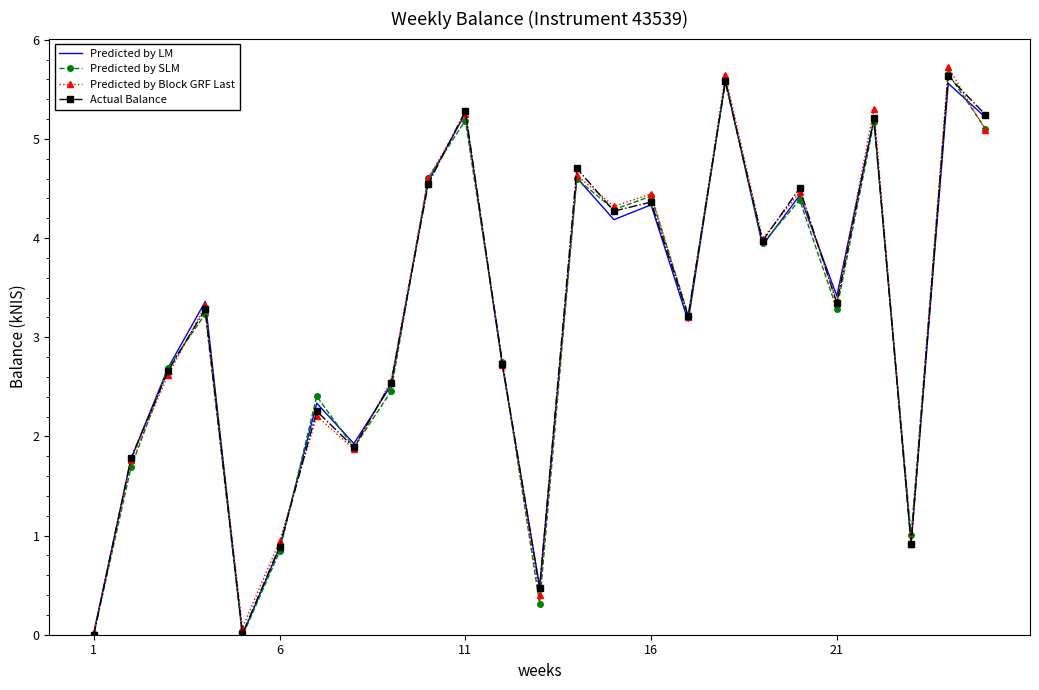

What is the difference between the maximum and minimum values in the Actual Balance series?

5.6